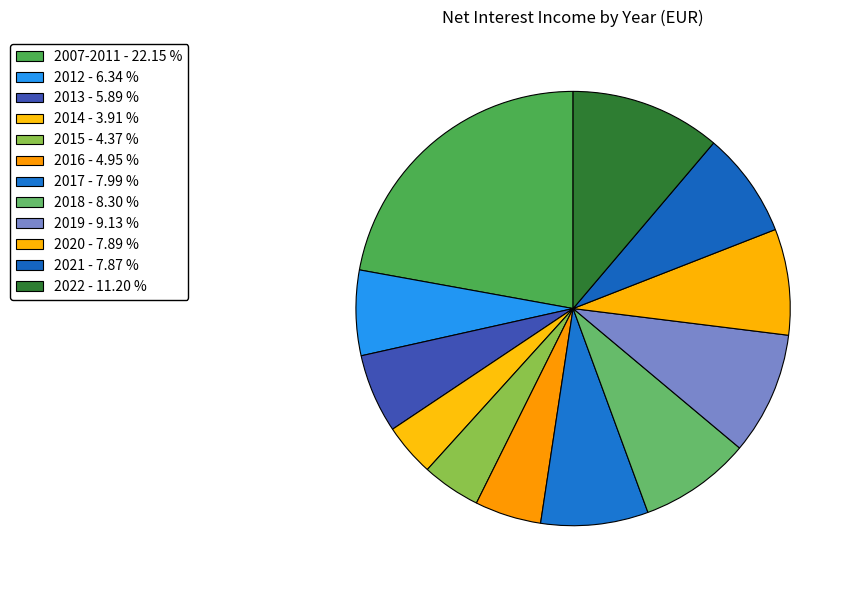

How many segments does this pie chart have?

12